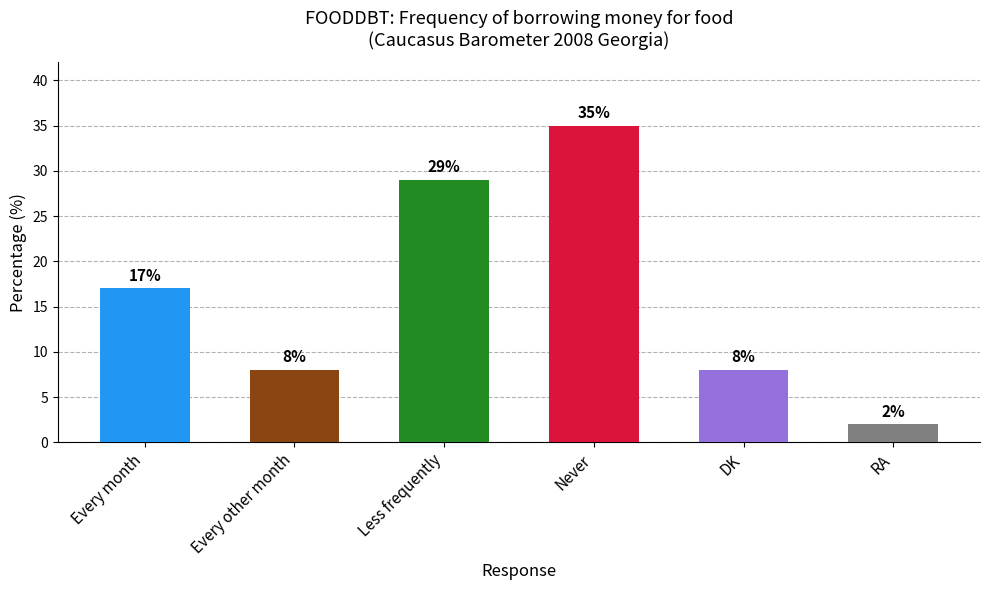

What position from the left is Every month?

1